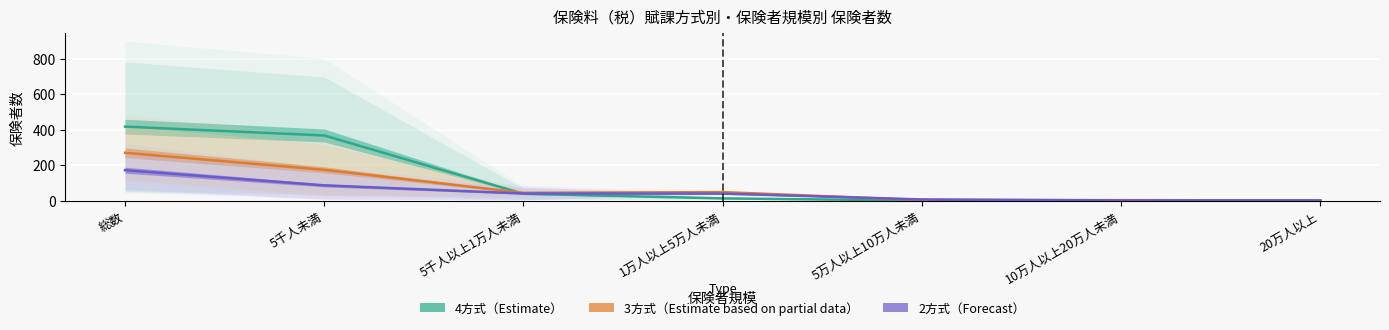

What position from the right is 10万人以上20万人未満?

2